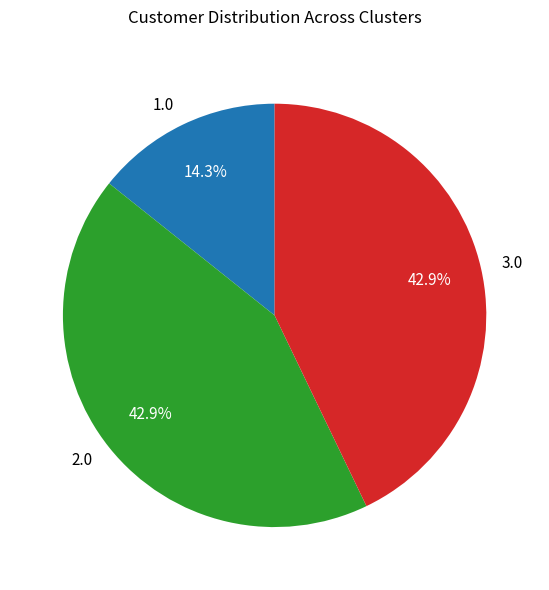

Between 1.0 and 2.0, which is larger?

2.0